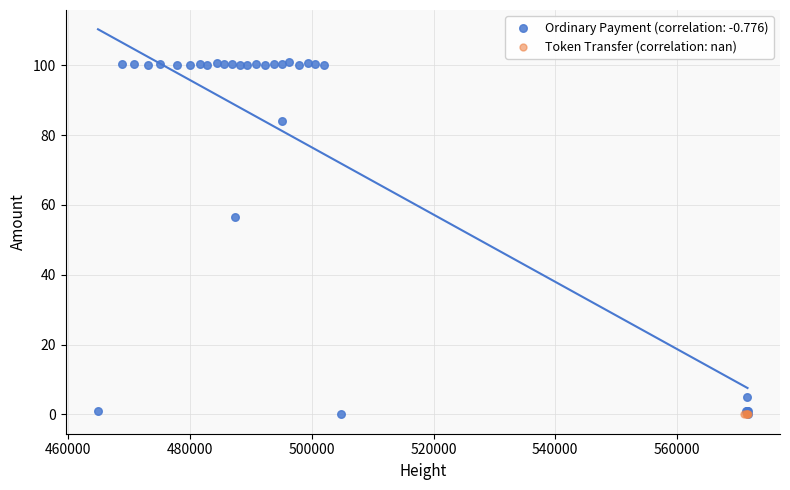

Which series contains the highest Y value?

Ordinary Payment (correlation: -0.776)